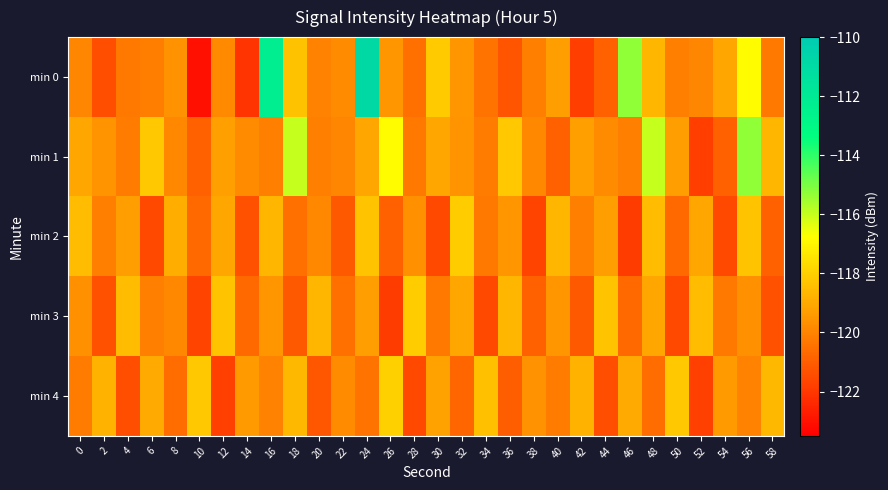

Which has a higher value, 44 or 38?

38